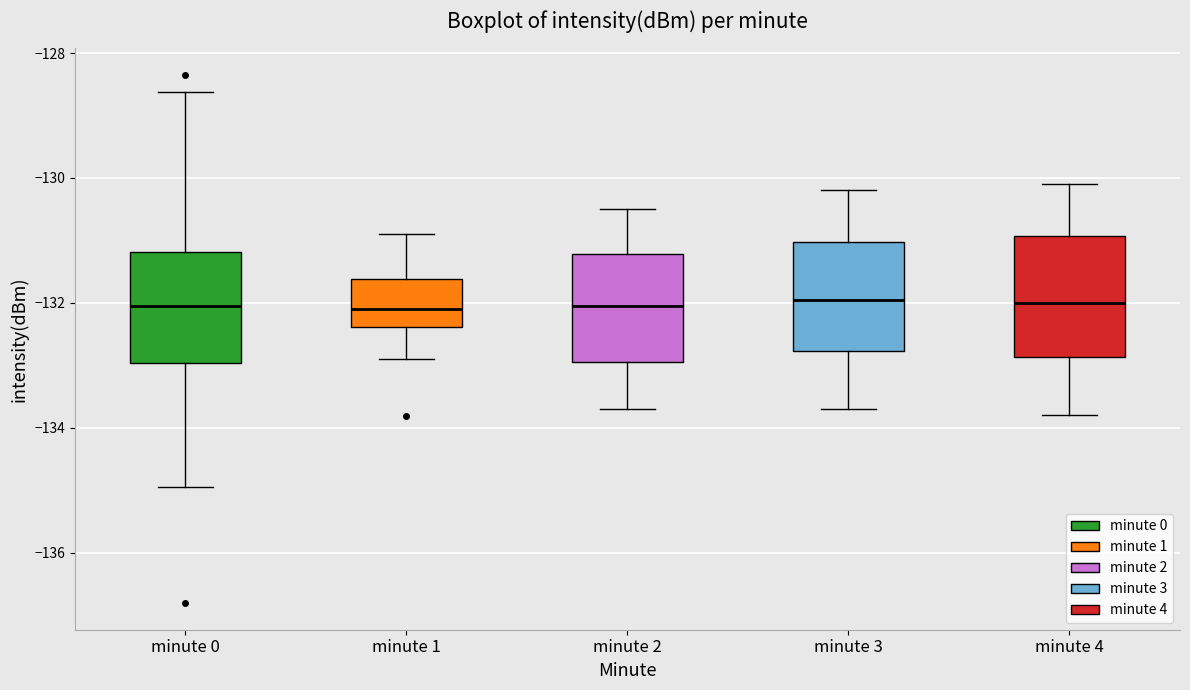

Reading left to right, transcribe this box plot: for each box, give where its median line is, the range the box spans, and where its two whiskers end, as read against the y-axis. The values are not printed on the chart, so give them approximately, as read against the axis.

minute 0: median -132.0, box -133.0 to -131.2, whiskers -135.0 to -128.6
minute 1: median -132.0, box -132.4 to -131.6, whiskers -132.8 to -130.8
minute 2: median -132.0, box -133.0 to -131.2, whiskers -133.6 to -130.4
minute 3: median -132.0, box -132.8 to -131.0, whiskers -133.6 to -130.2
minute 4: median -132.0, box -132.8 to -131.0, whiskers -133.8 to -130.0